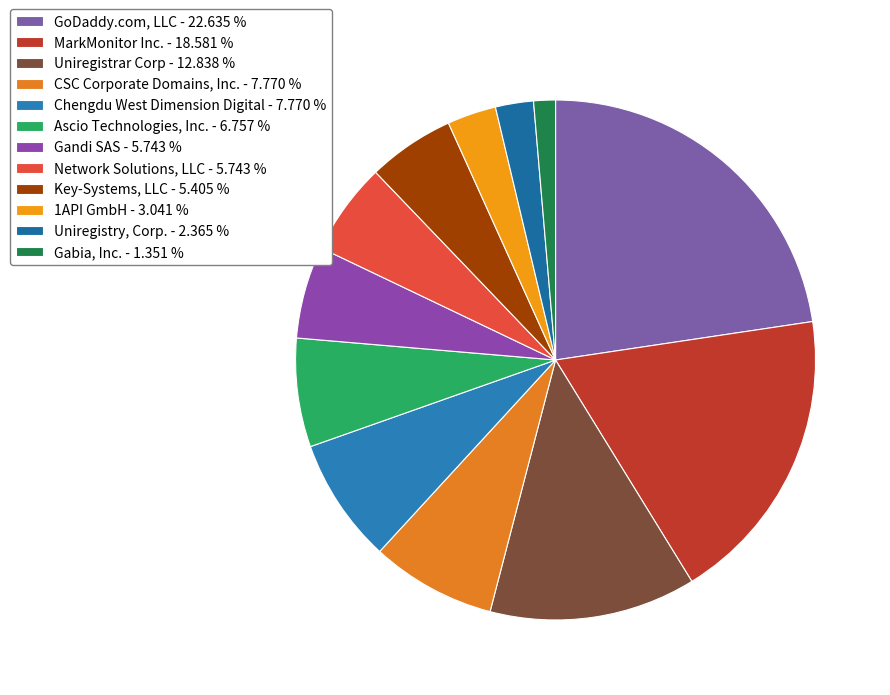

What percentage is the Key-Systems, LLC slice, to the nearest percent?

5%